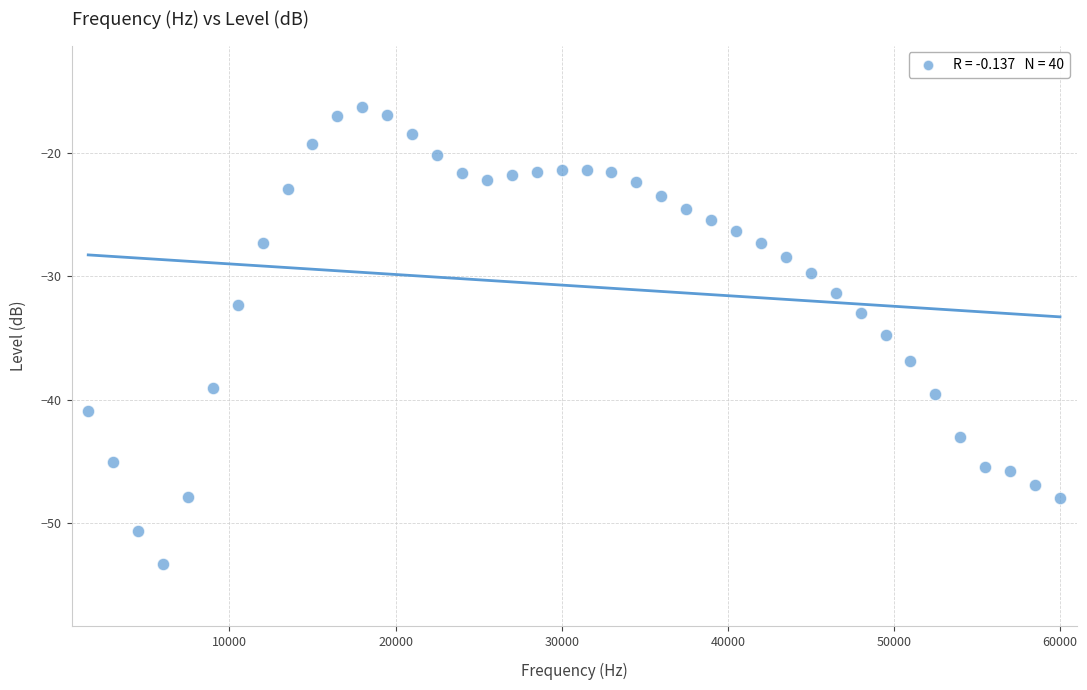

What is the range of Y values (max minus min)?

37.0